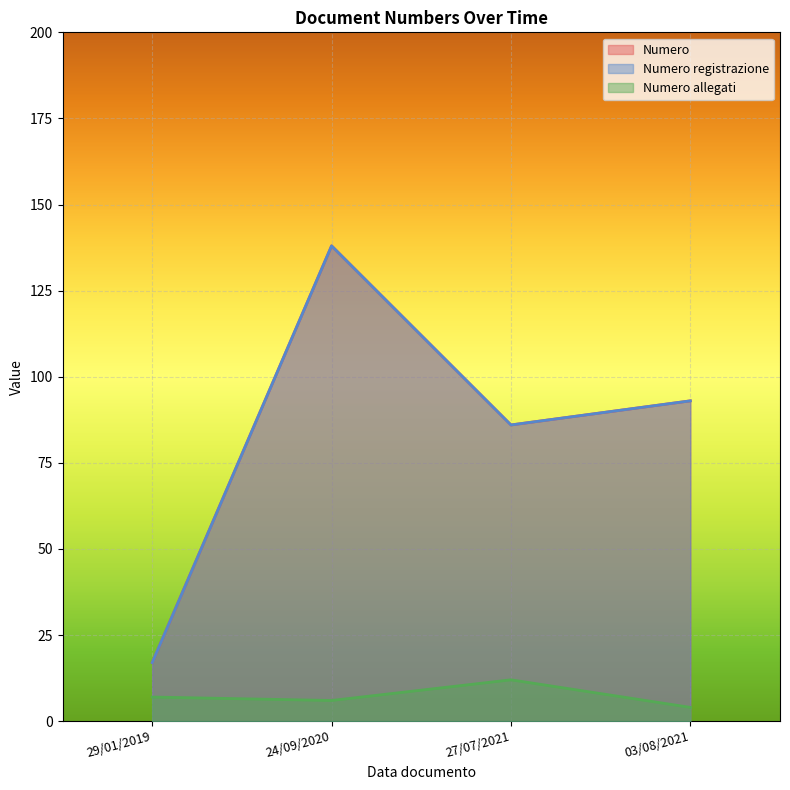

True or false: Numero registrazione has more than 2 interior local peaks.

False